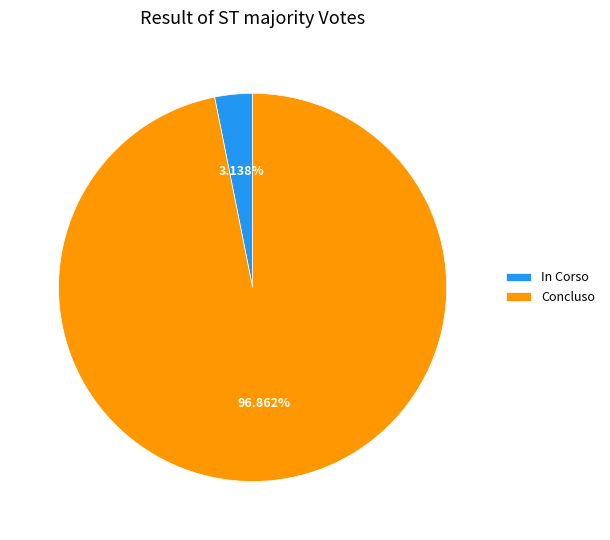

To the nearest percent, what is the difference between the largest and smallest slice percentages?

94%